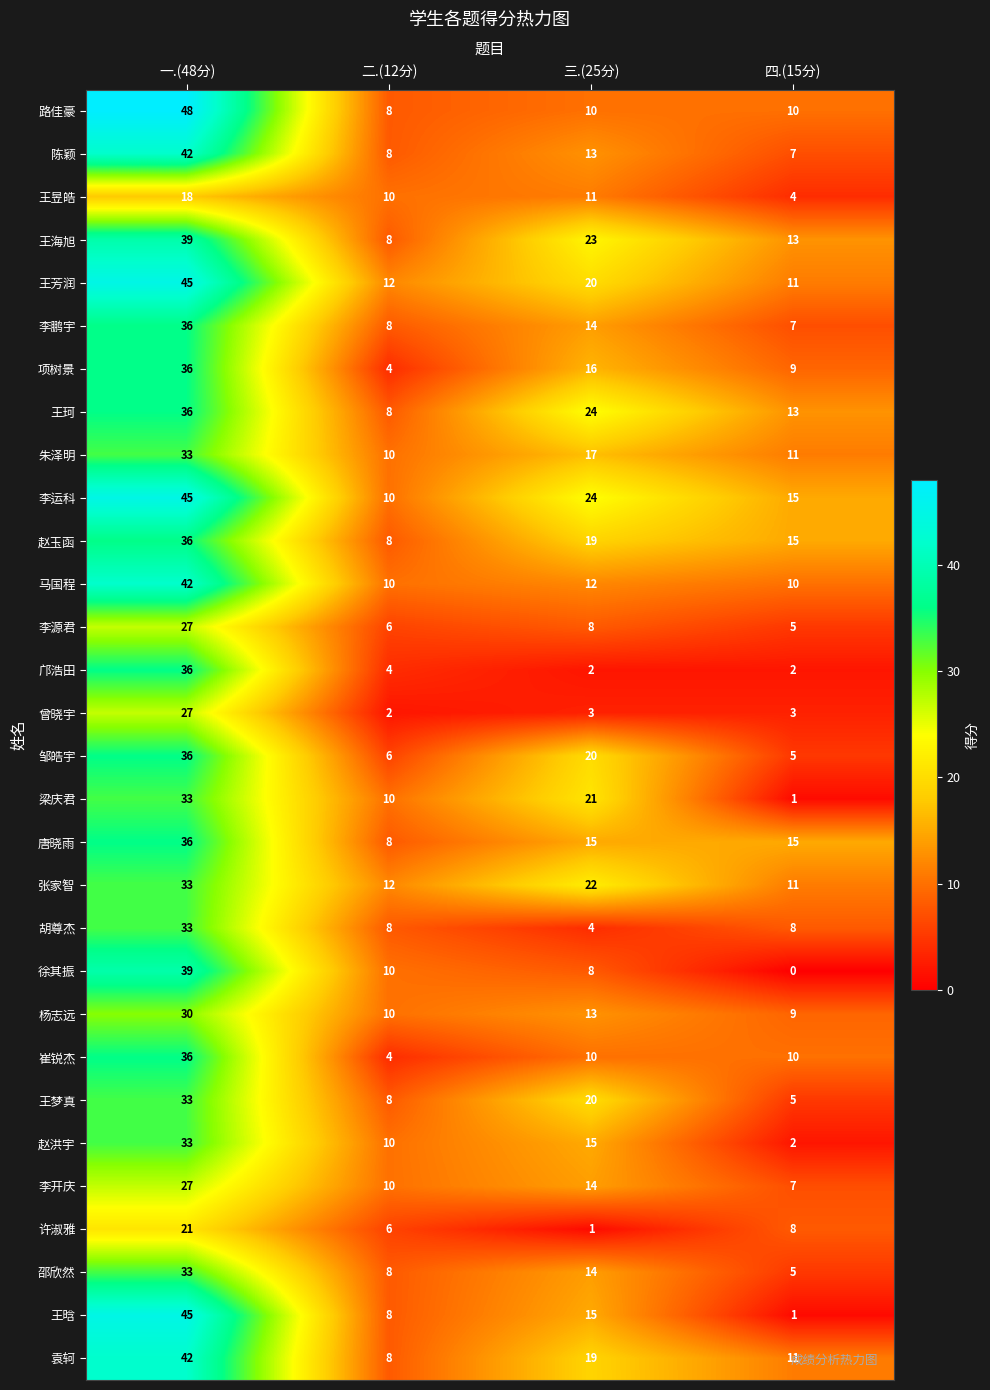

What is the difference between the highest and lowest values at 二.(12分)?

10